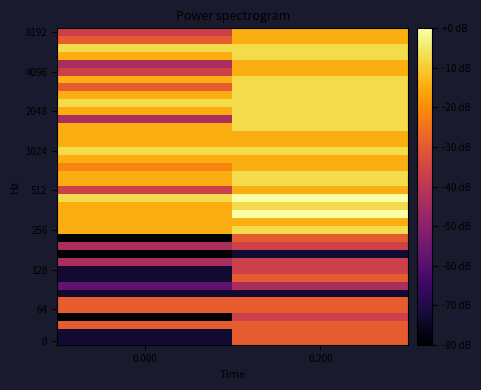

Which label corresponds to the largest value in the chart?

0.200